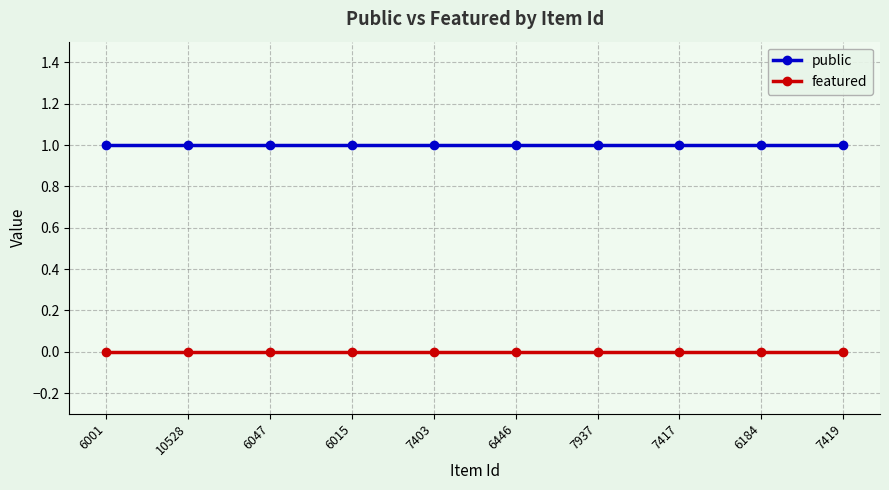

True or false: featured and public cross at least once.

False